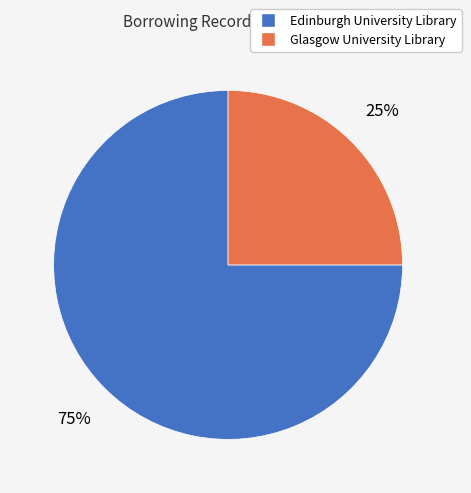

True or false: Glasgow University Library accounts for 25% of the total.

True